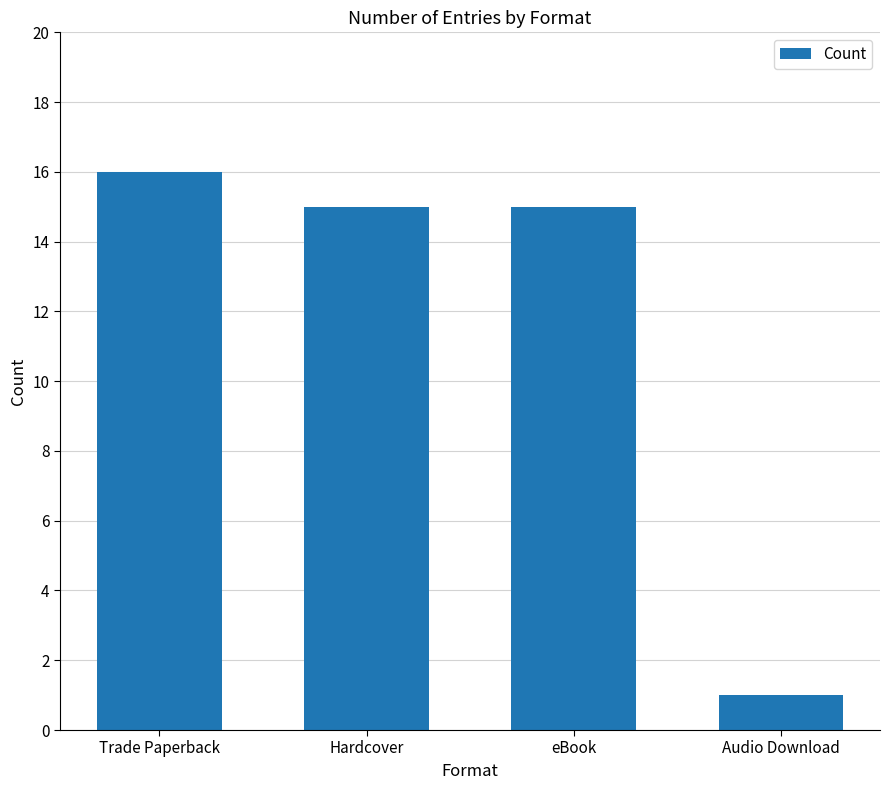

What is the difference between the values at Hardcover and Trade Paperback?

1